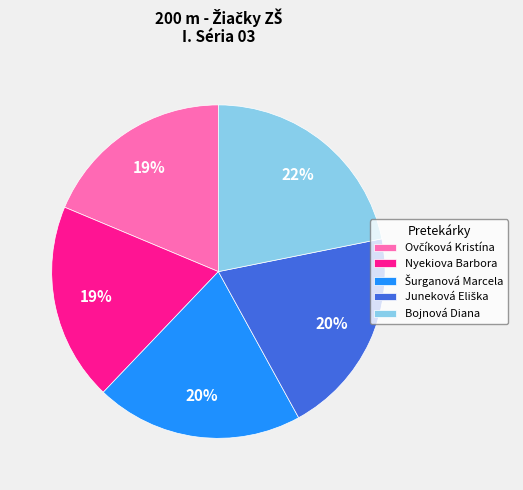

True or false: Nyekiova Barbora accounts for 7% of the total.

False